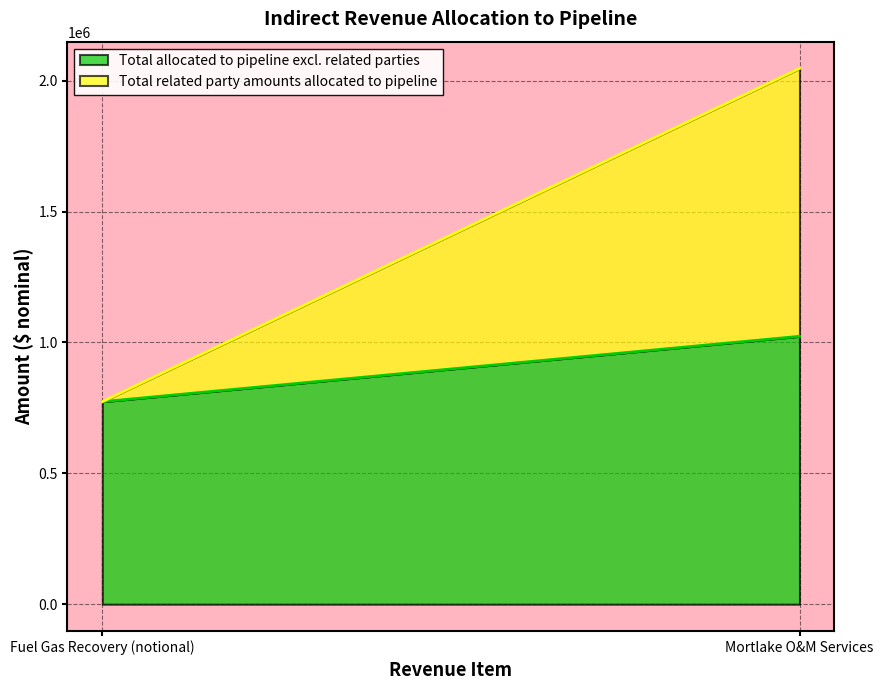

Which series has the largest total across all categories?

Total allocated to pipeline excl. related parties